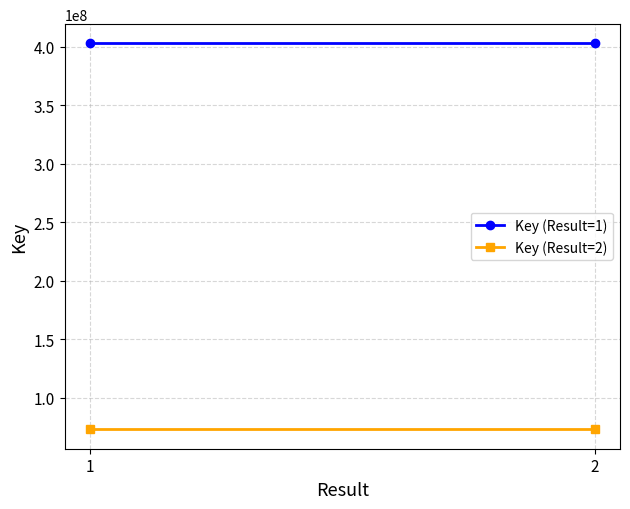

The Key (Result=1) series shows 402856708 at 2. True or false?

True